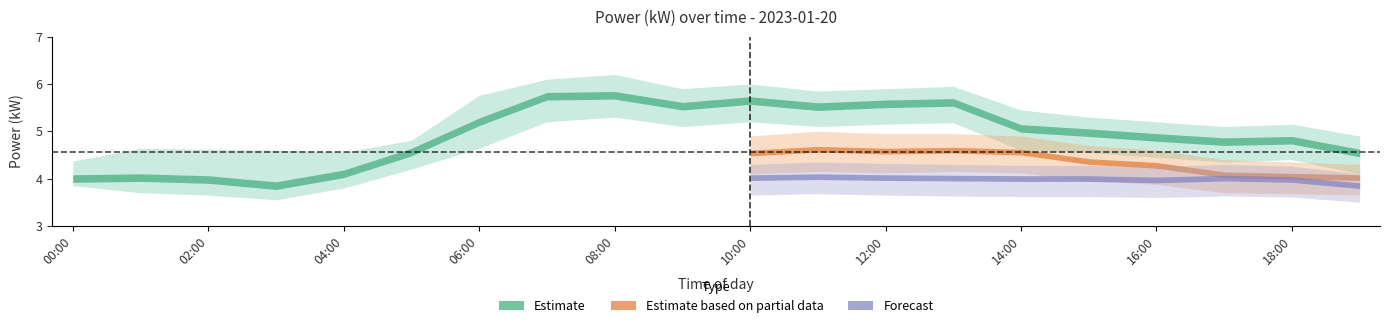

How many interior local peaks does the power_upper series have?

5